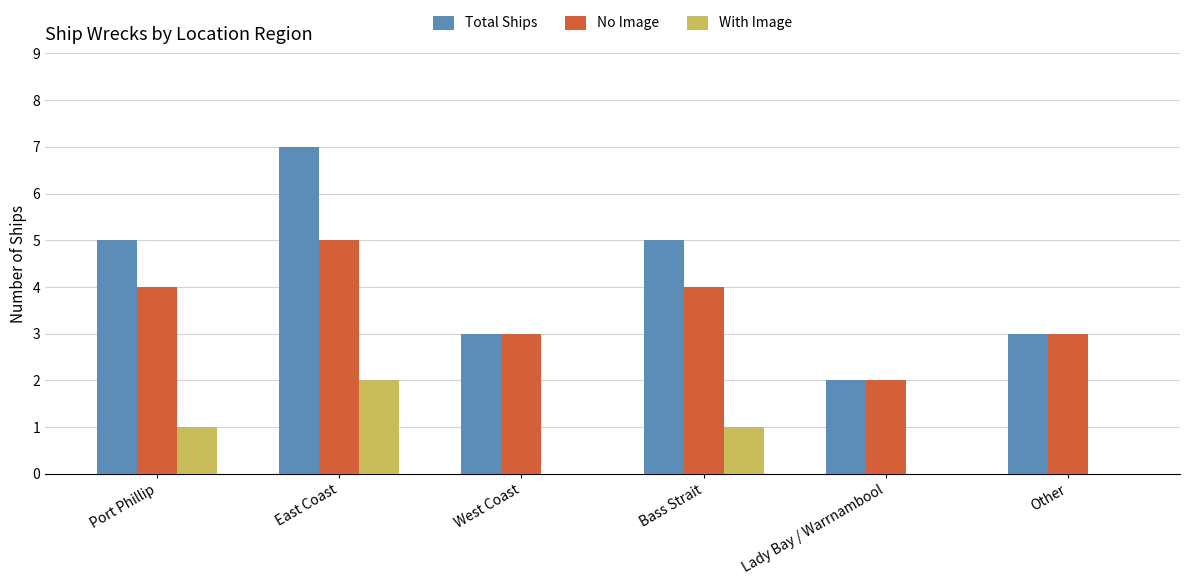

Count the number of categories in the chart.

6